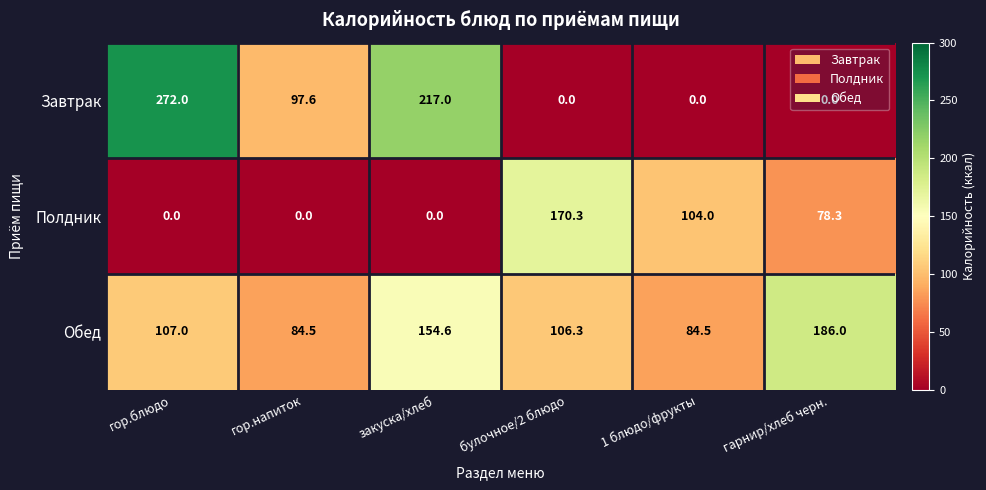

What value does the Полдник series have at 1 блюдо/фрукты?

104.0